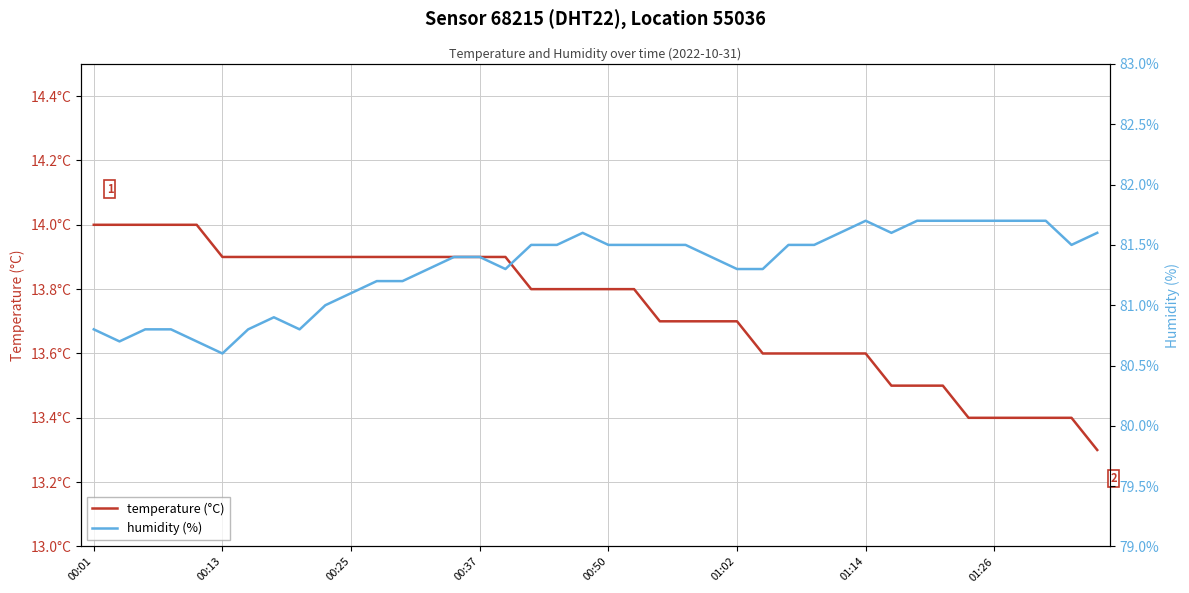

What is the difference between the highest and lowest values at 14?

67.5